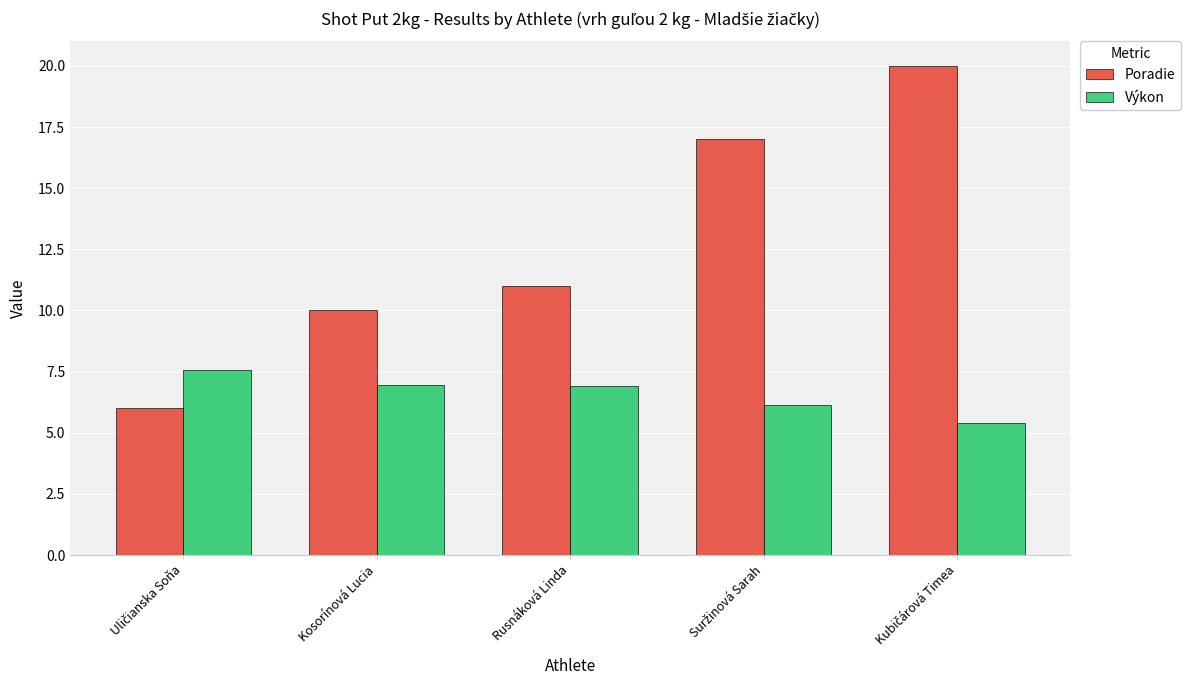

How many data points does each series have?

5